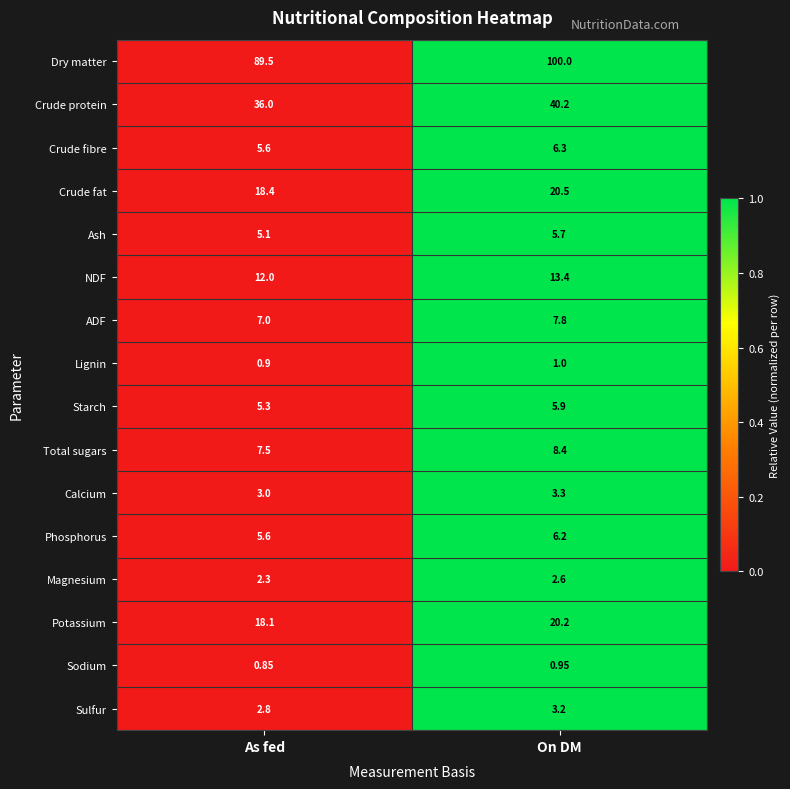

Which series changed the most between As fed and On DM?

Dry matter